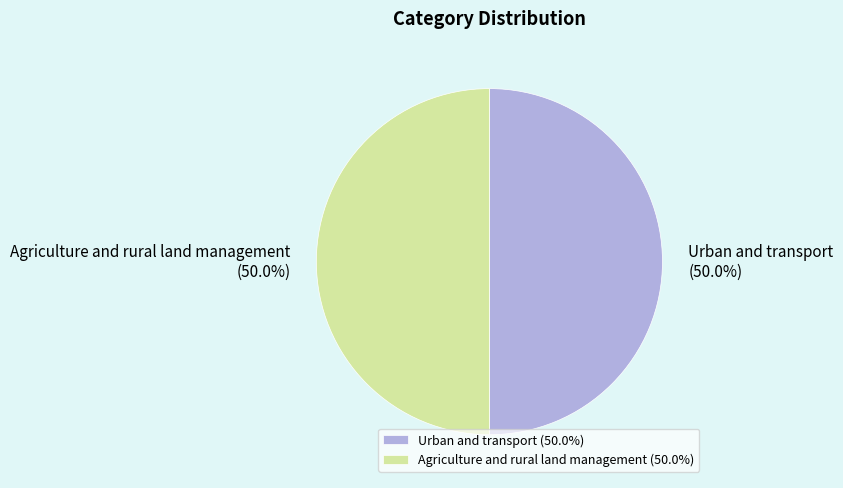

What is the total percentage of Agriculture and rural land management and Urban and transport?

100.0%